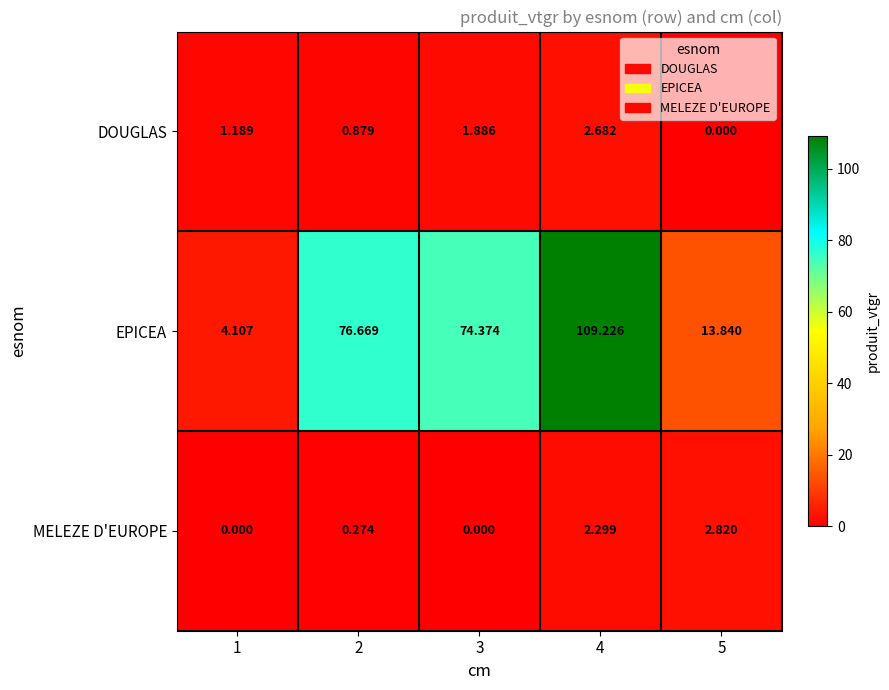

Which series has the widest spread of values?

EPICEA